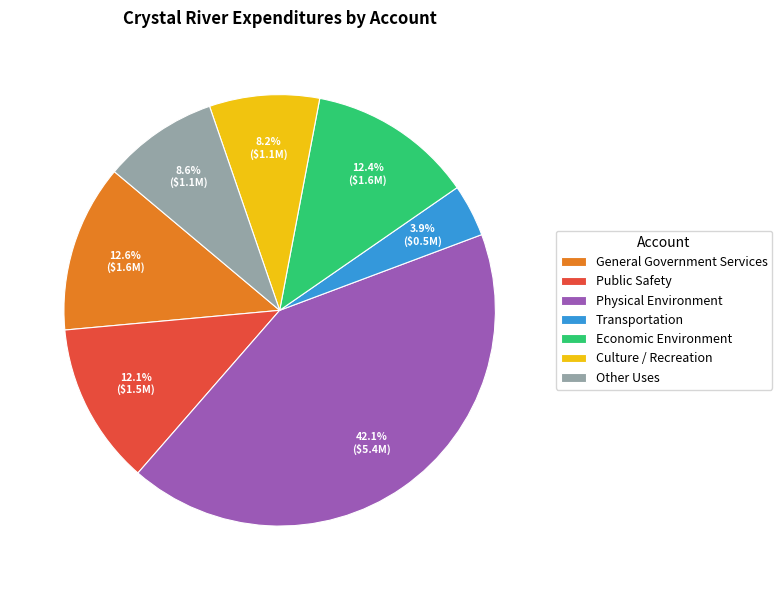

What is the total percentage of Economic Environment and Culture / Recreation?

20.6%